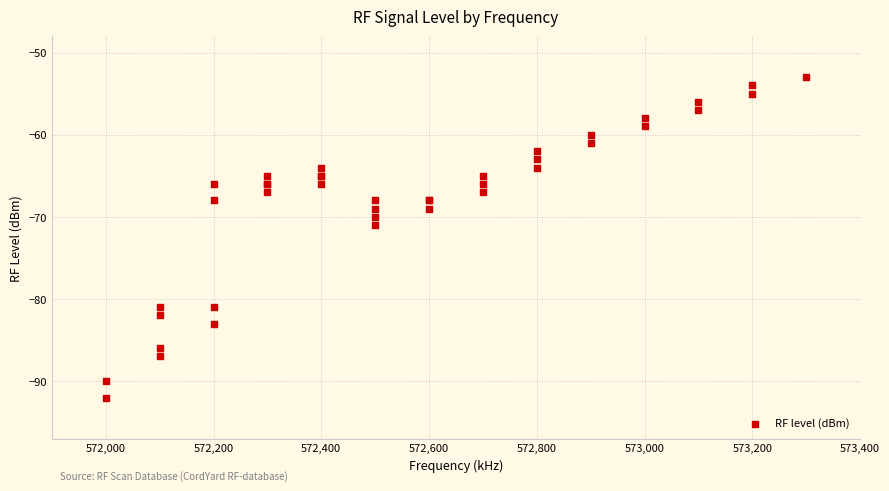

What Y value in the scatter plot is closest to -72?

-71